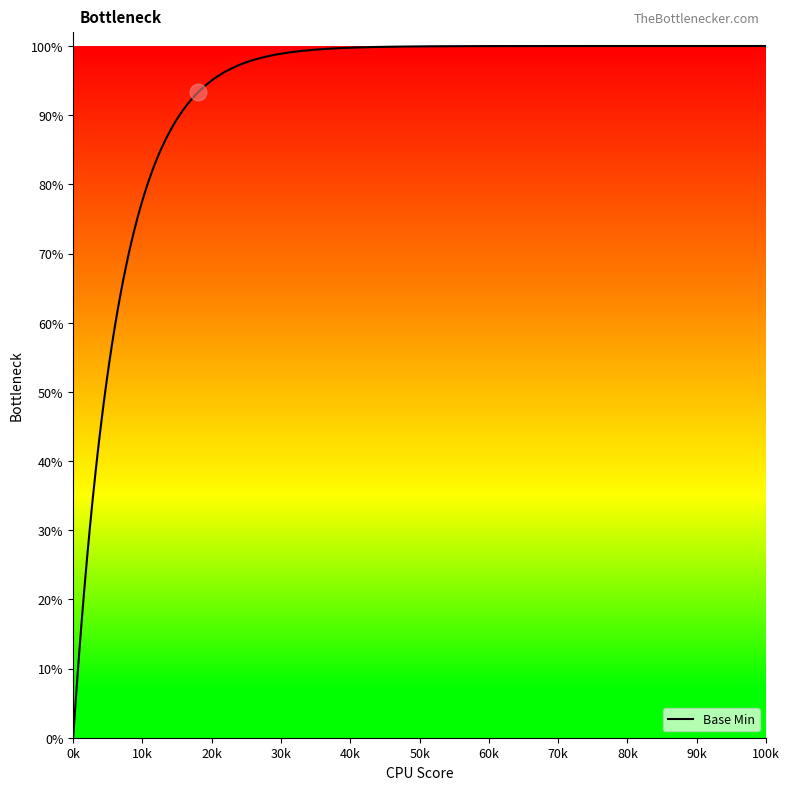

Is this an area chart (filled region under the line)?

Yes